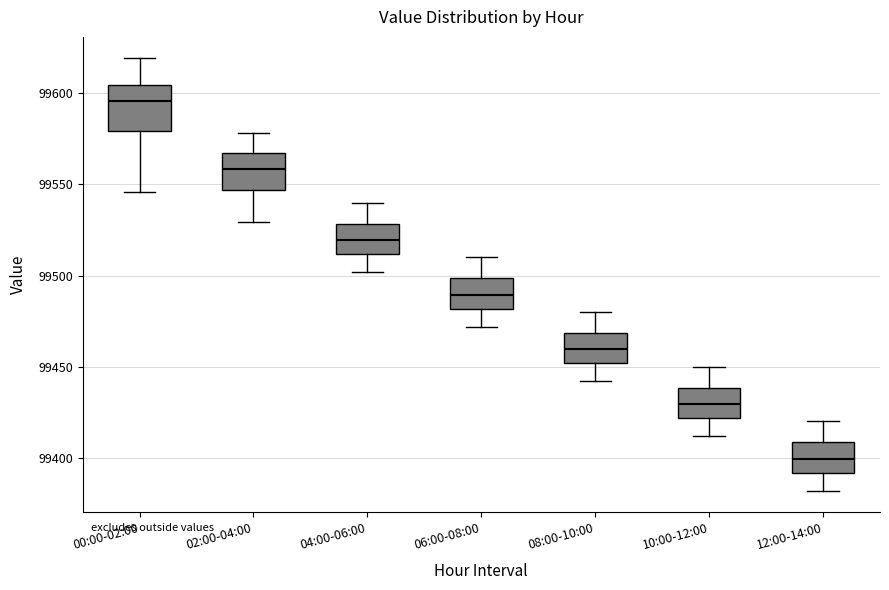

Where is the lower edge of the box for 10:00-12:00 on the y-axis? The values are not printed on the chart, so give them approximately, as read against the axis.

99420